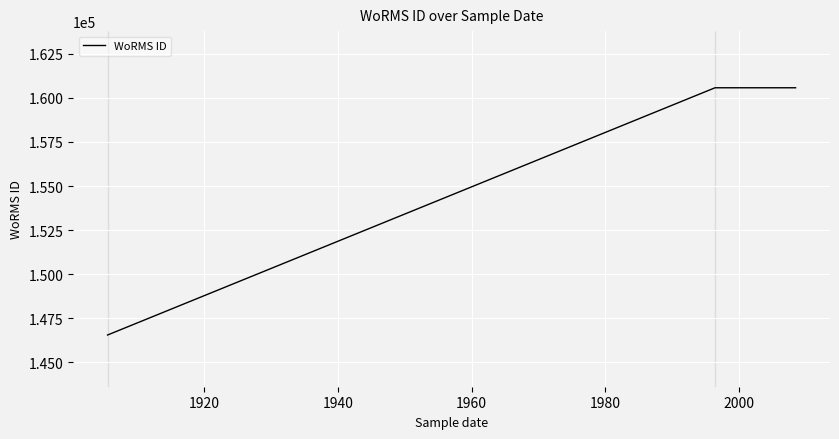

The value at 2020 is 210596. True or false?

False